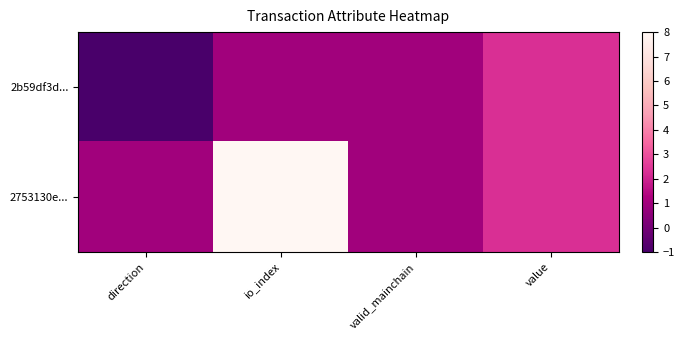

At how many categories does at least one series exceed 2?

2